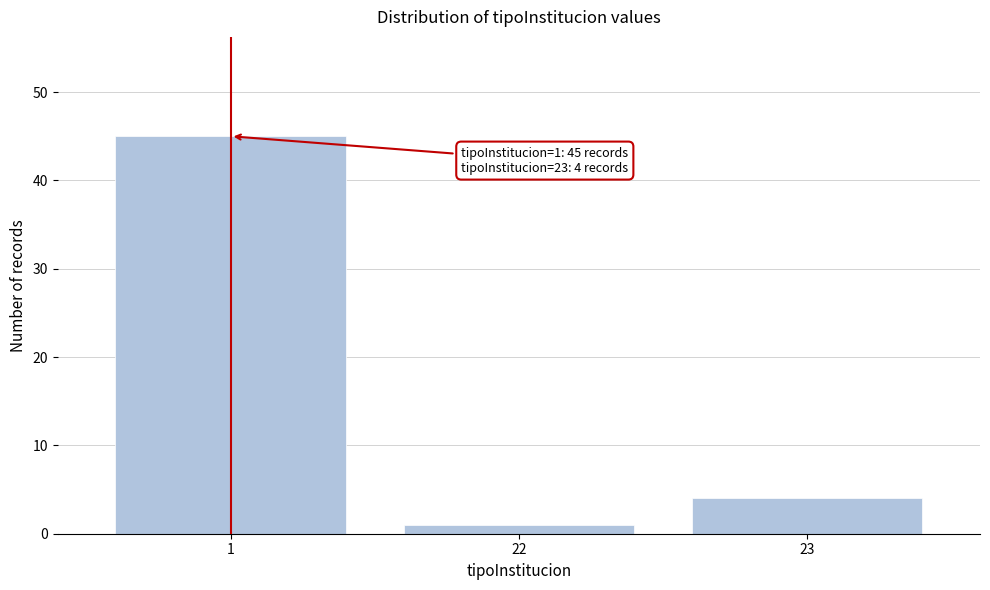

Reading left to right, extract all data points from this chart.

1=45	22=1	23=4